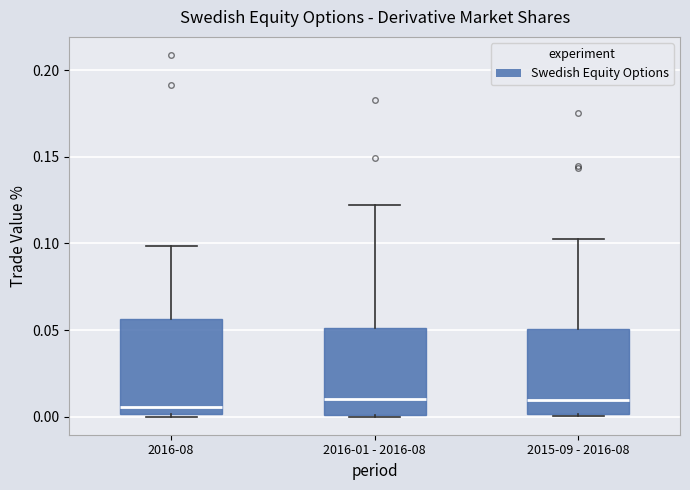

Where is the upper edge of the box for 2015-09 - 2016-08 on the y-axis? The values are not printed on the chart, so give them approximately, as read against the axis.

0.050